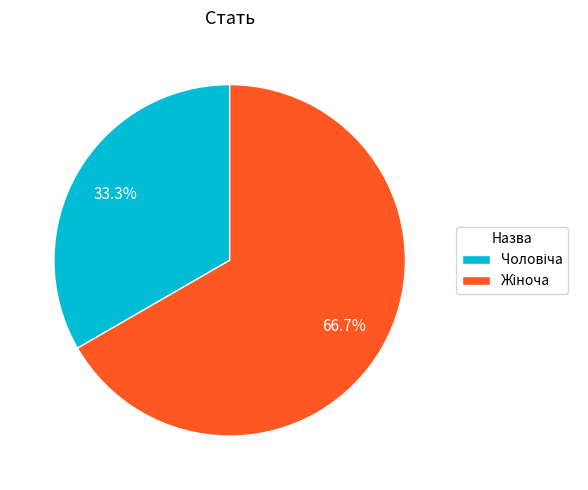

Is there any slice that represents more than half of the pie?

Yes